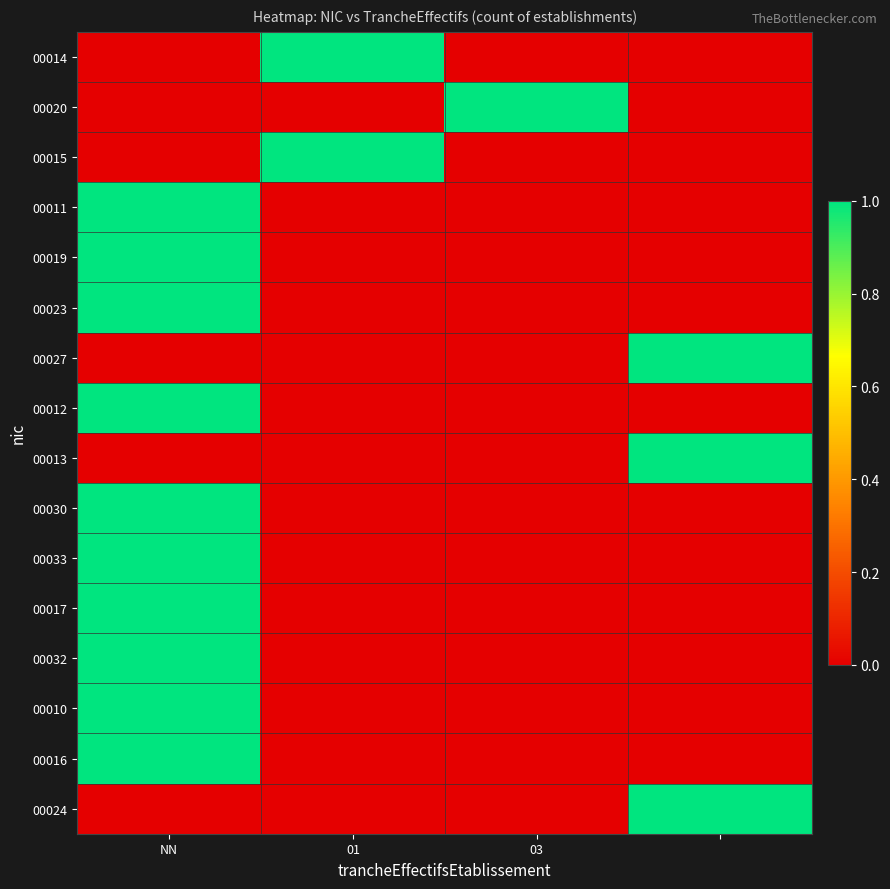

How many data points does each series have?

4